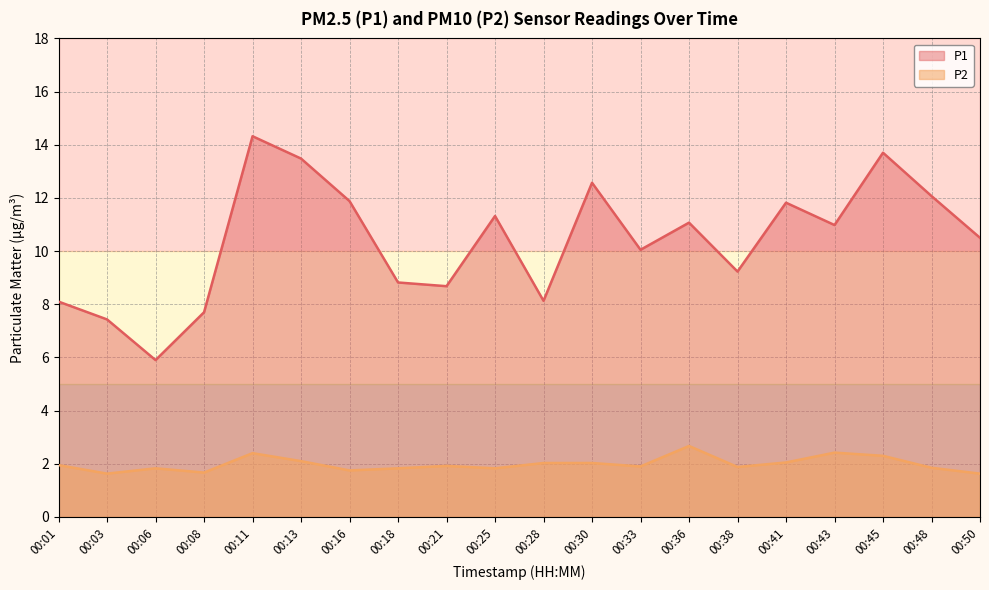

What is the smallest value displayed?

1.6